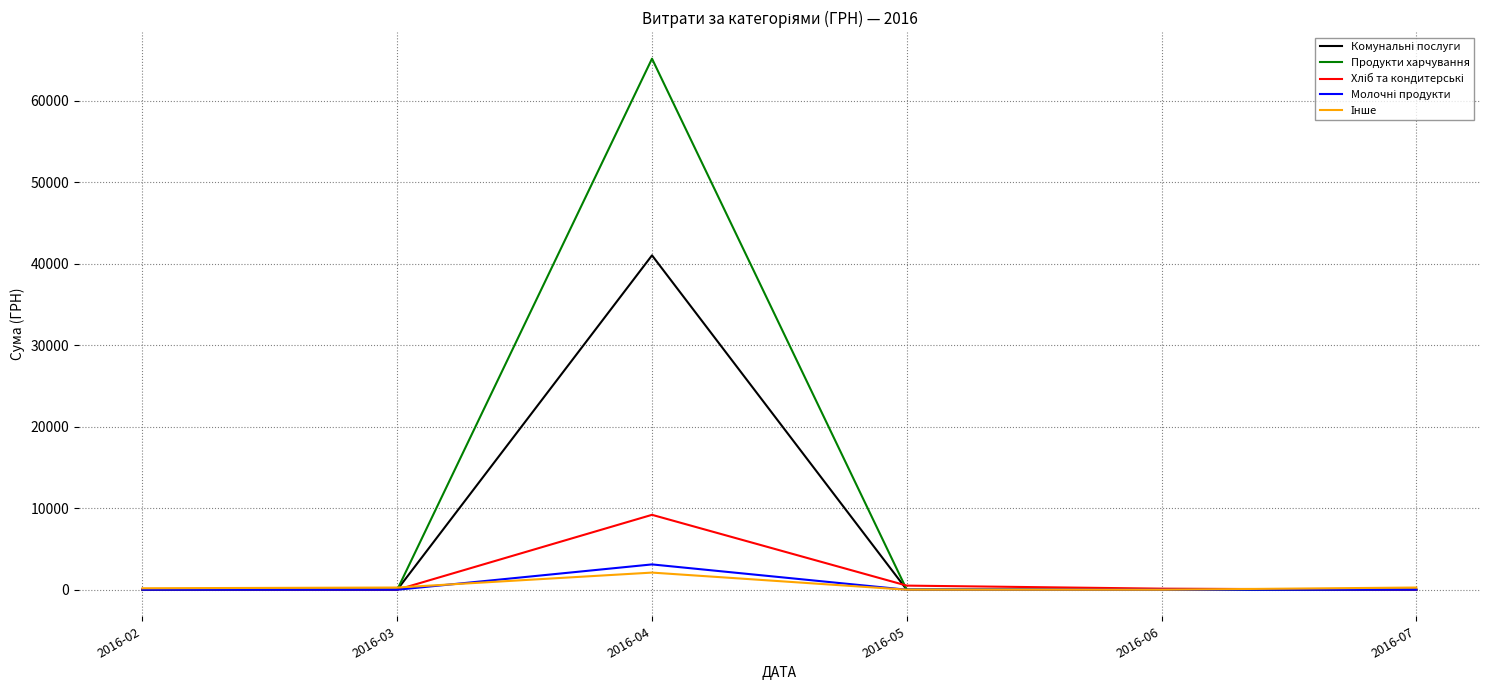

How many lines are shown in the chart?

5